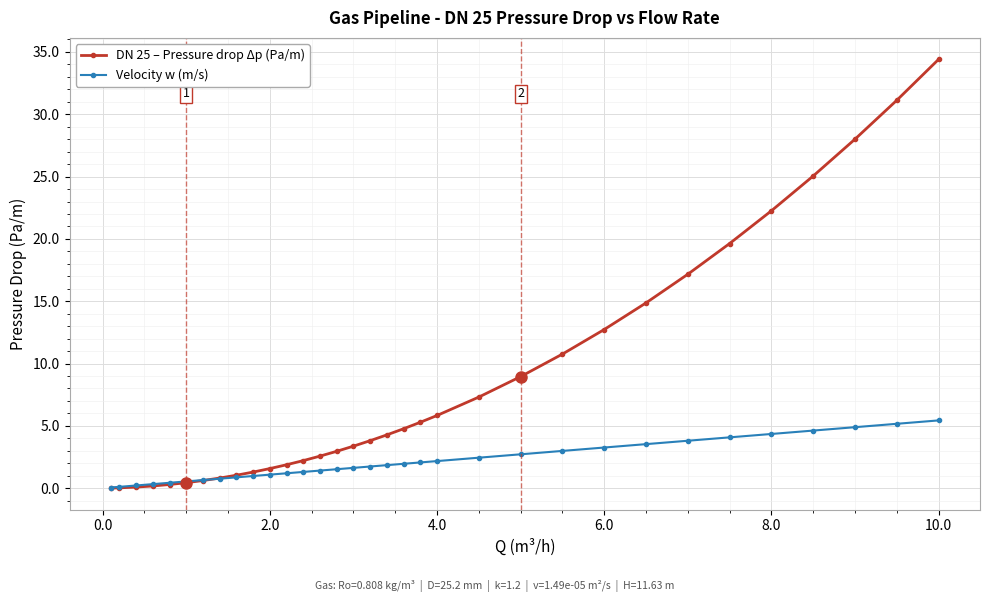

What is the difference between the maximum and minimum values in the DN 25 – Pressure drop Δp (Pa/m) series?

34.4